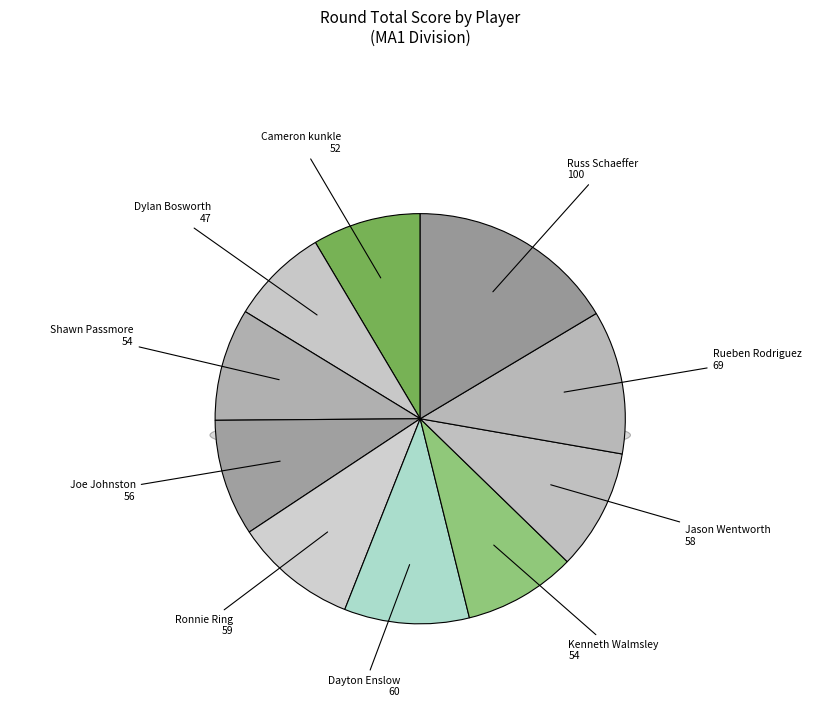

To the nearest percent, what is the combined percentage of Kenneth Walmsley and Joe Johnston?

18%